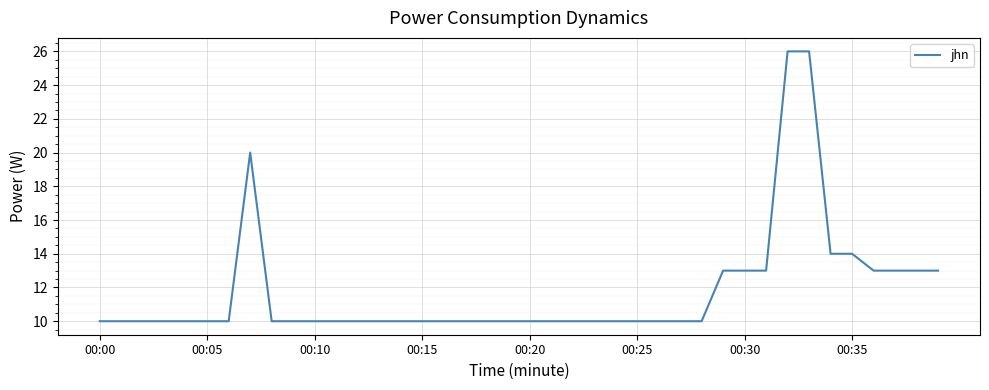

How many lines are shown in the chart?

1